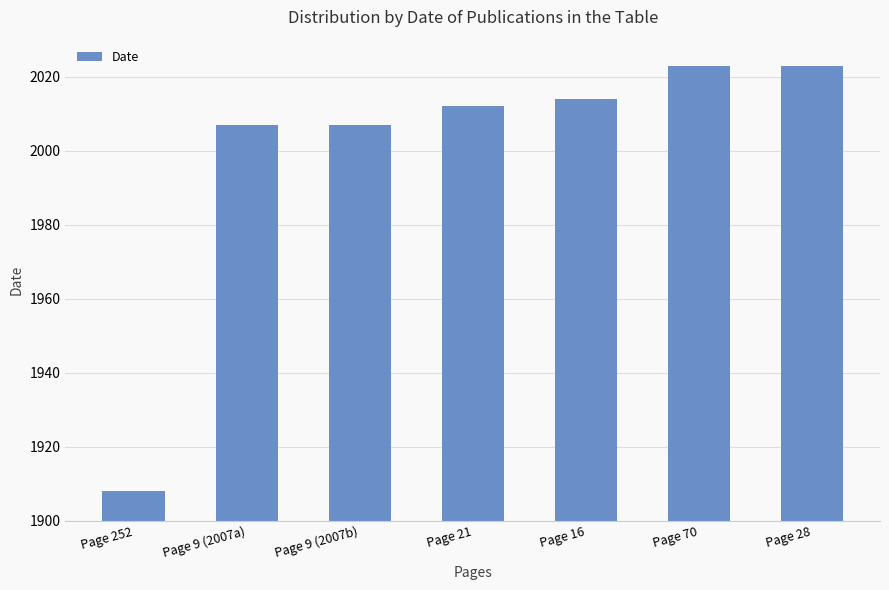

True or false: the data shows 1219 at Page 252.

False